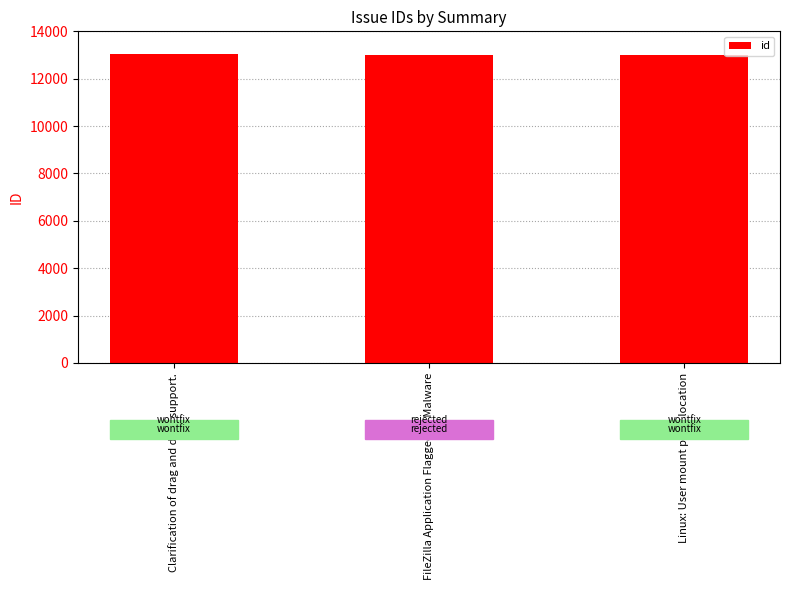

What is the label of the 2nd bar from the right?

FileZilla Application Flagged as Malware